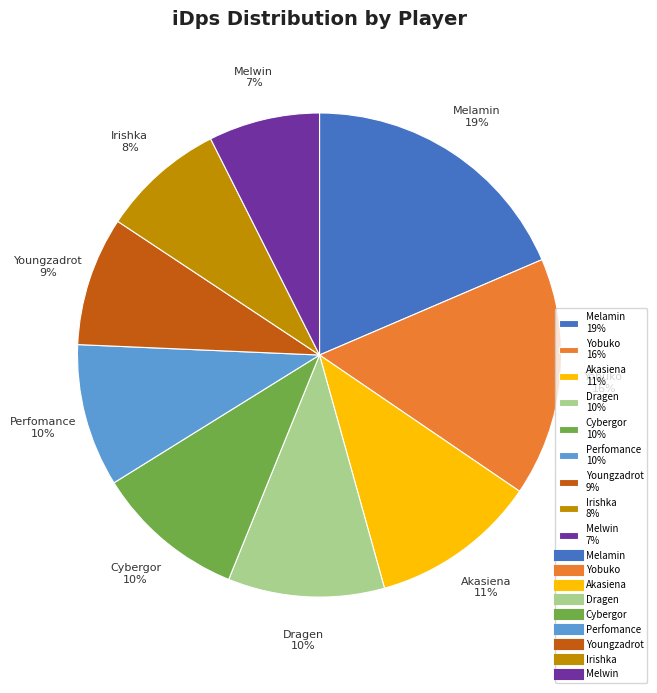

Does any single category account for the majority?

No